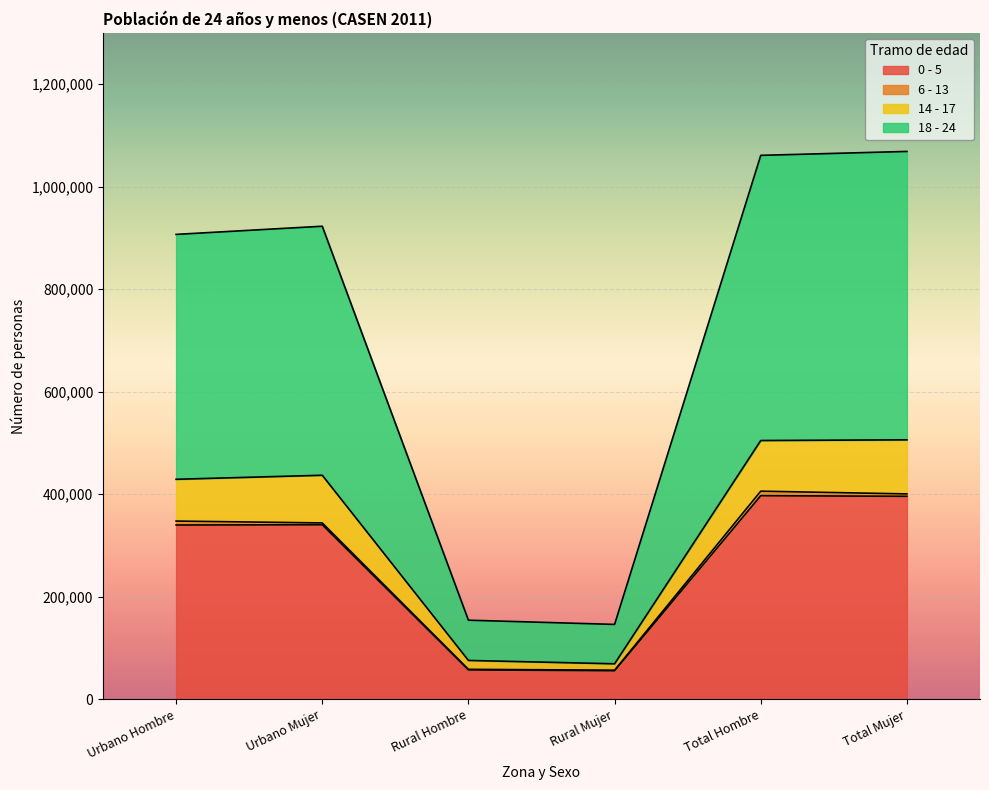

At which category is the sum across all series the highest?

Total Mujer